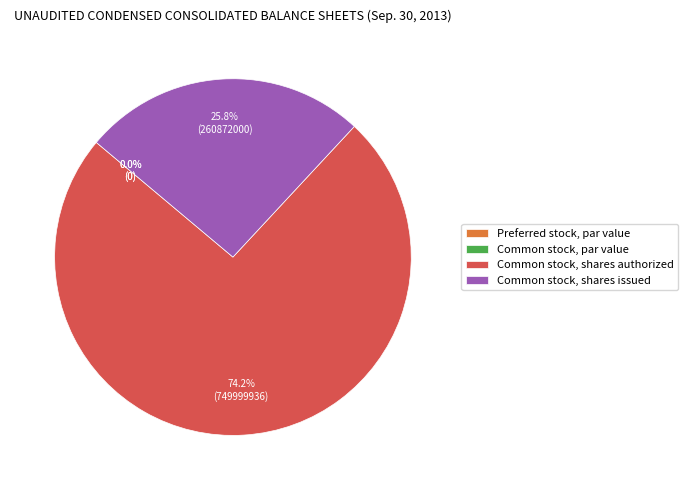

Rank the categories by value from lowest to highest.

Preferred stock, par value, Common stock, par value, Common stock, shares issued, Common stock, shares authorized